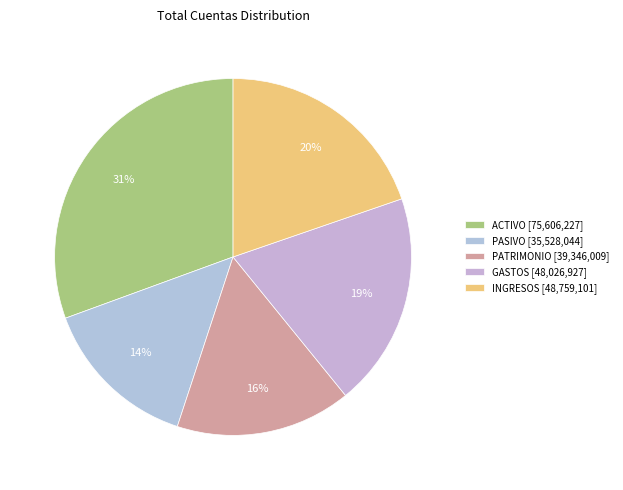

How many segments does this pie chart have?

5